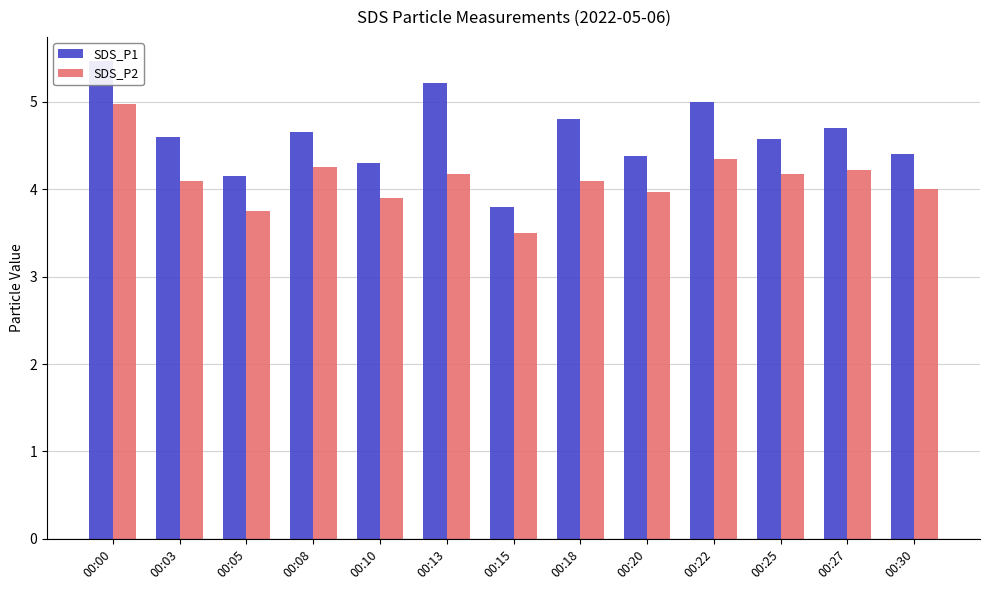

What is the difference between the SDS_P1 values at 00:30 and 00:03?

0.2